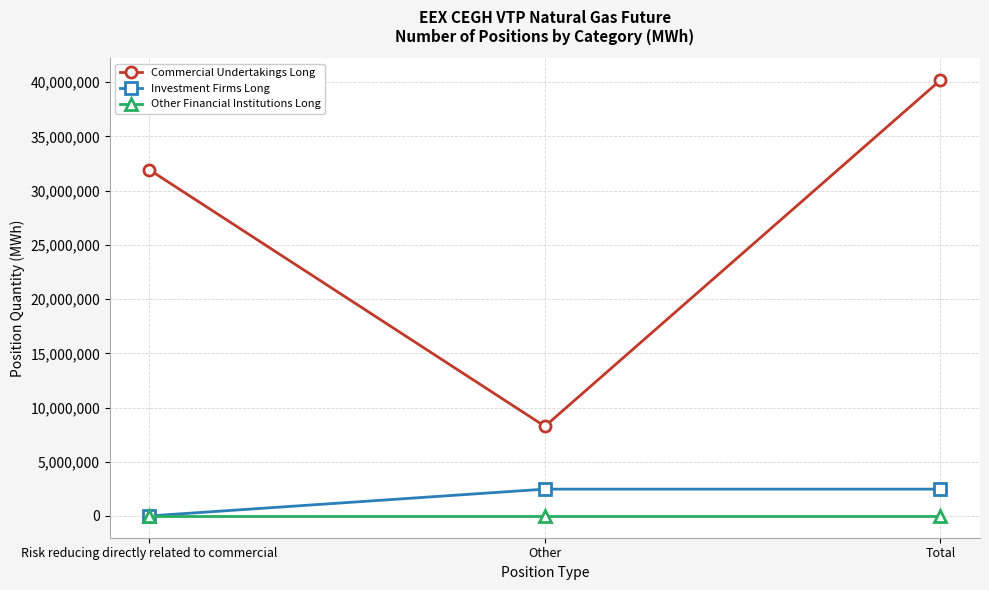

What is the highest value of the Investment Firms Long series?

2471046